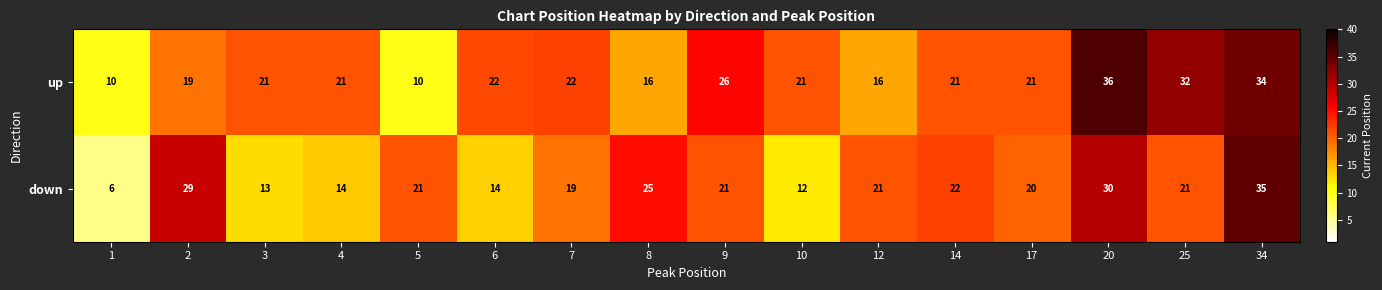

Count the number of data series in this chart.

2